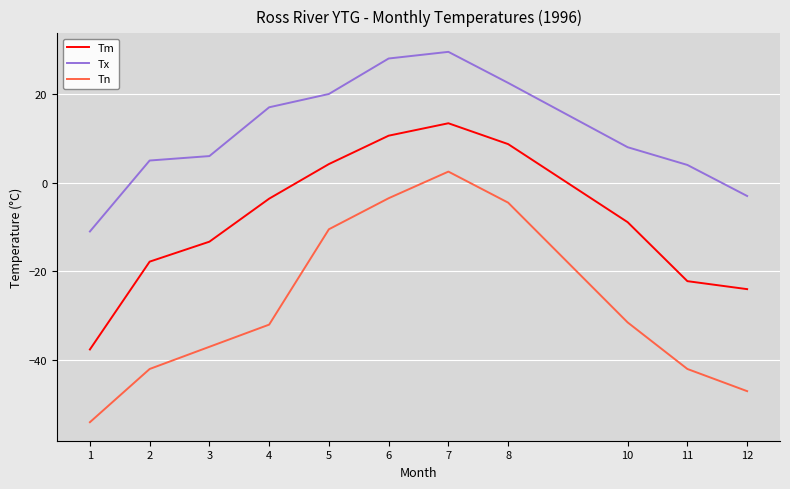

Which series has the largest total across all categories?

Tx